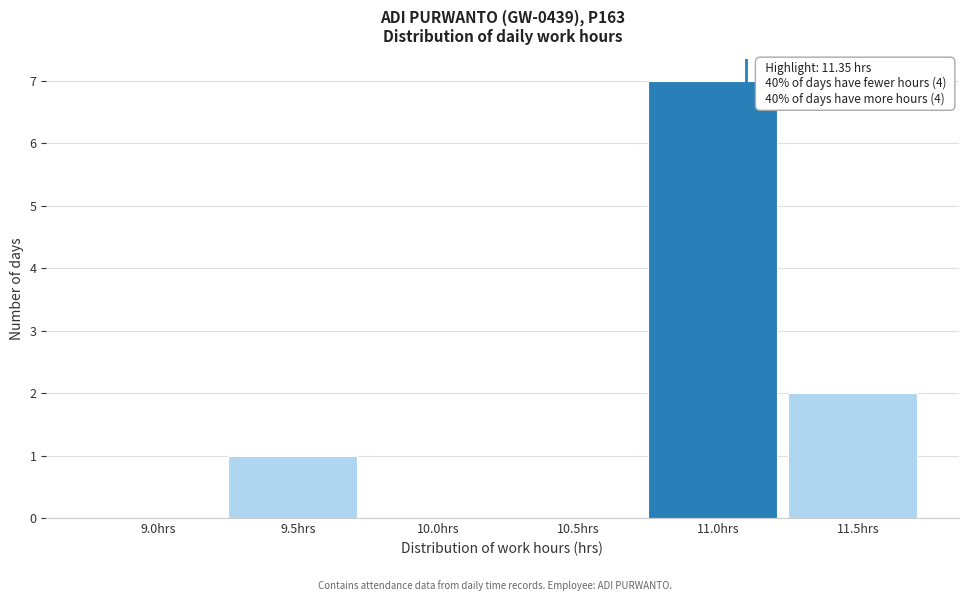

Reading left to right, list all the values displayed in this chart.

9.0hrs=0	9.5hrs=1	10.0hrs=0	10.5hrs=0	11.0hrs=7	11.5hrs=2